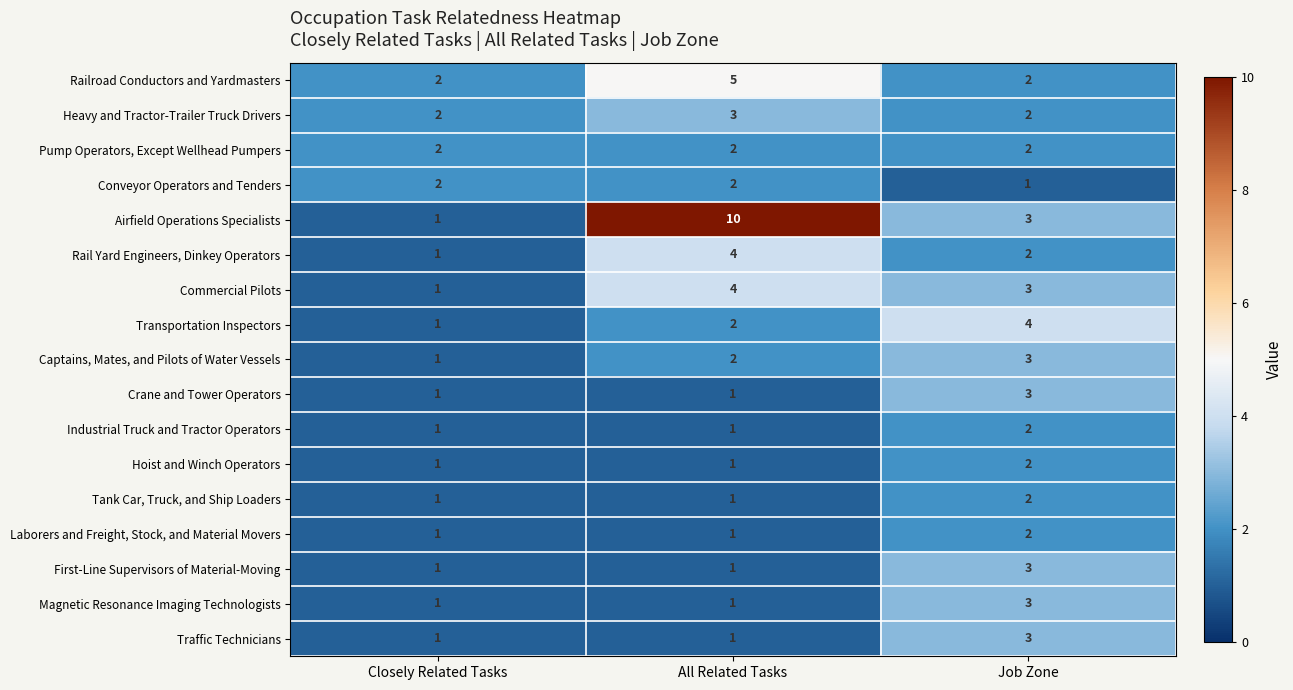

How many Transportation Inspectors values are between 1 and 4?

3